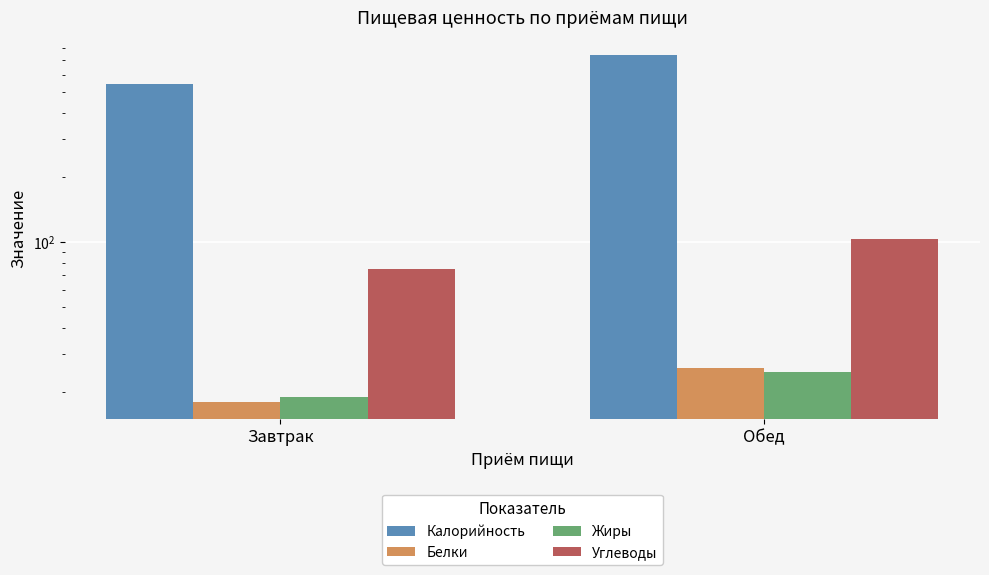

What is the value of the Калорийность bar at the 1st from the left?

543.8